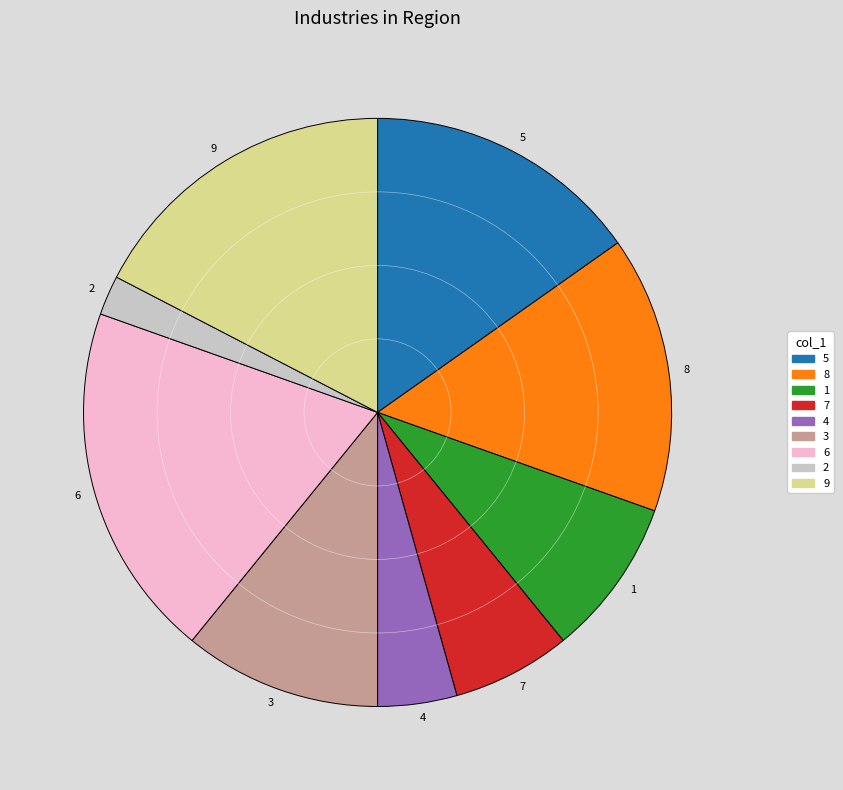

True or false: 9 accounts for 17% of the total.

True